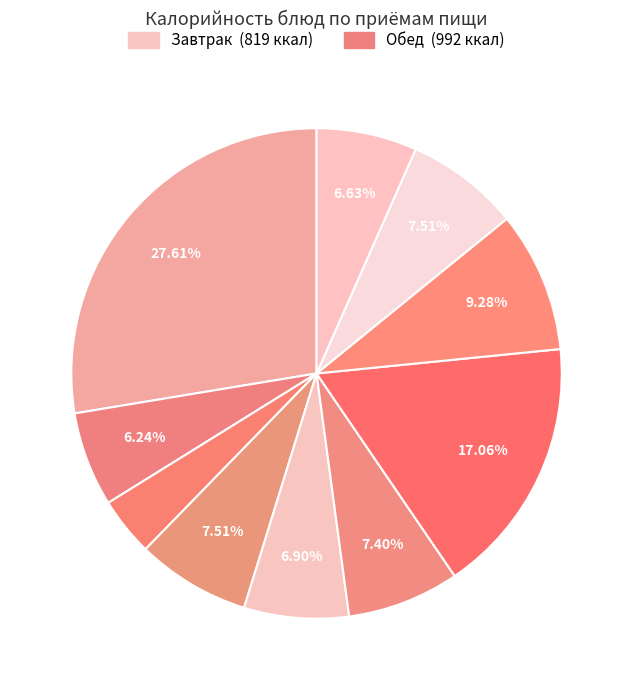

What is the largest slice in the pie chart?

Каша гречневая (Завтрак)